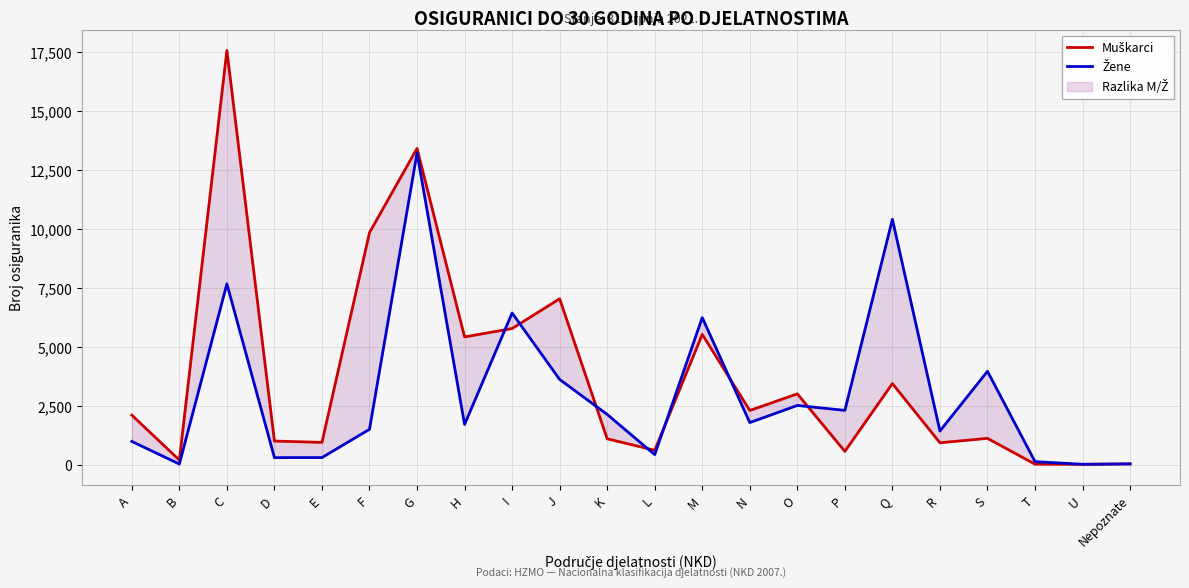

Reading left to right, what are all the values shown in this chart?

Muškarci: 2100	191	17581	999	941	9847	13423	5419	5776	7039	1094	608	5527	2296	3002	561	3439	926	1113	17	10	31
Žene: 982	23	7673	296	297	1498	13232	1704	6435	3614	2129	422	6239	1783	2511	2301	10413	1424	3960	125	12	28